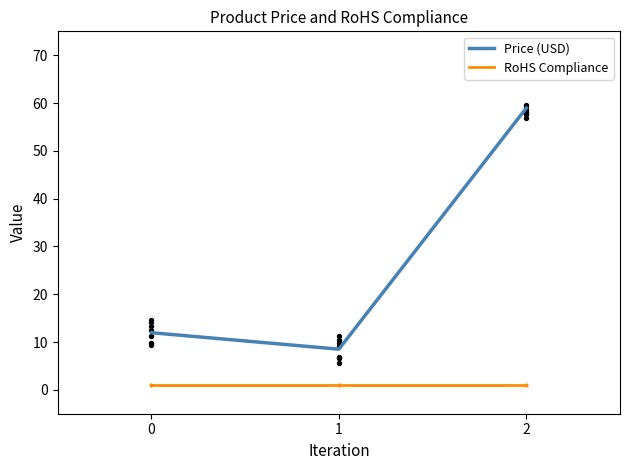

Which series contains the highest Y value?

Price (USD)